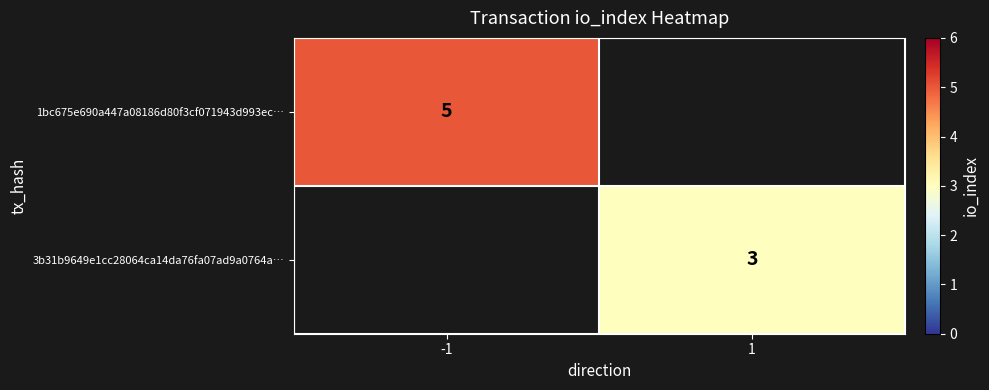

The value of 1bc675e690a447a08186d80f3cf071943d993ec… at -1 is 8. True or false?

False